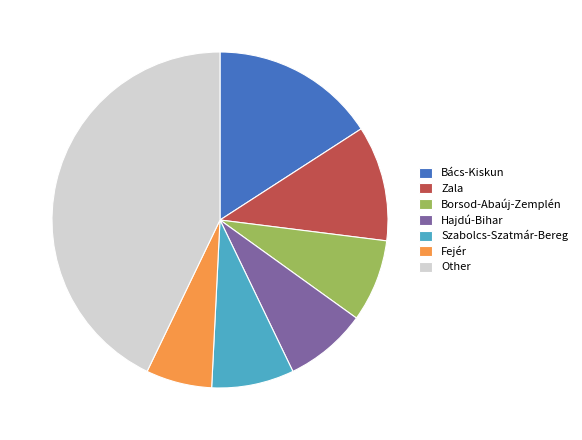

What is the smallest slice in the pie chart?

Fejér